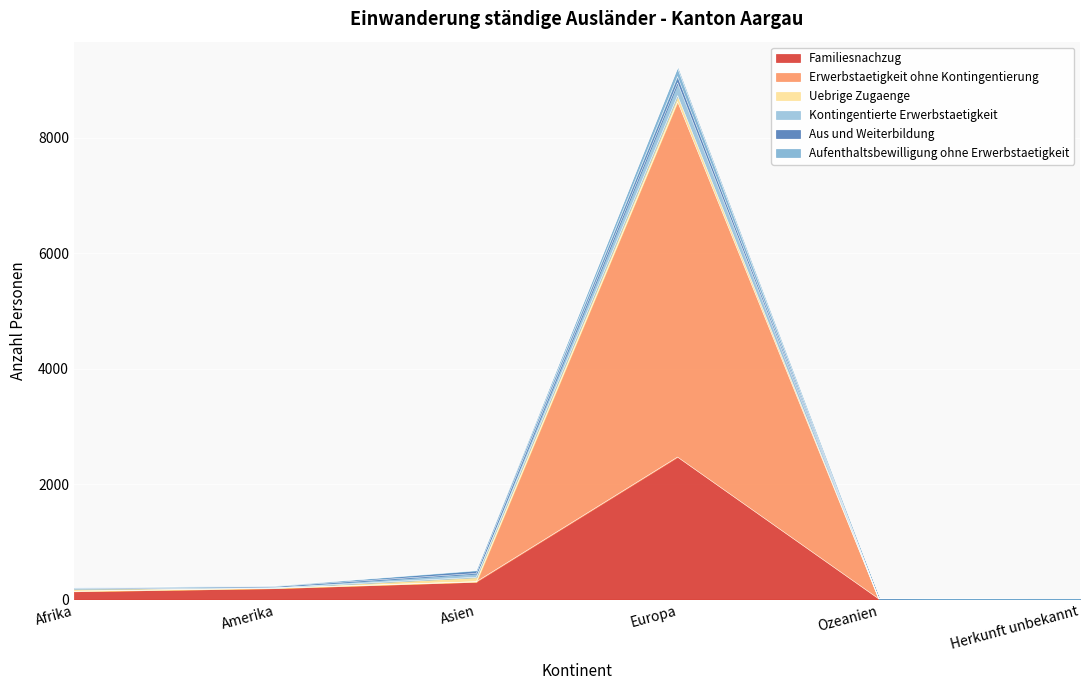

What is the difference between the second highest and second lowest values in the Familiesnachzug series?

296